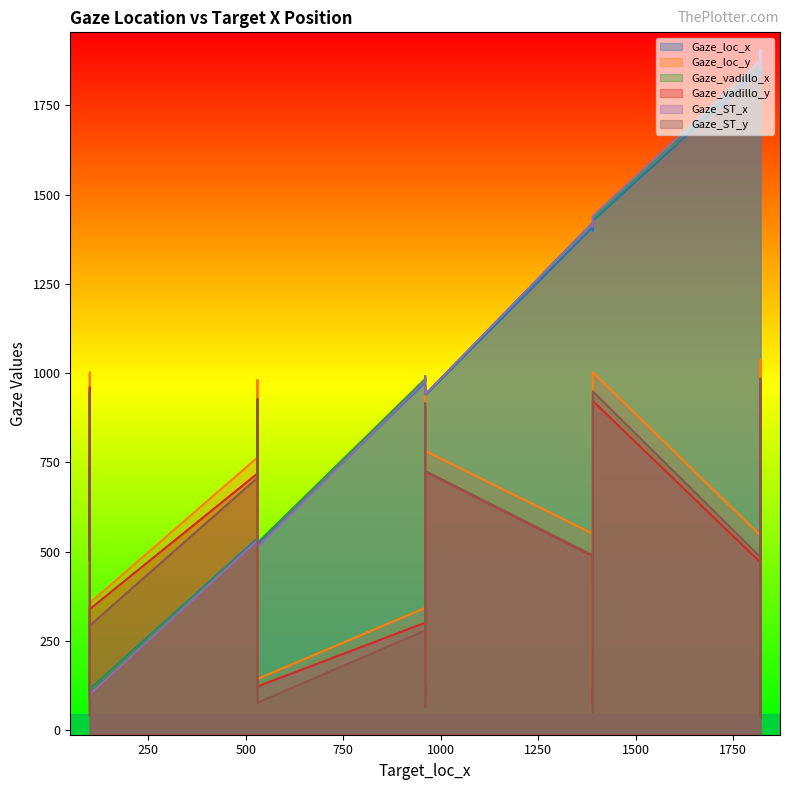

How many distinct data groups are displayed?

6